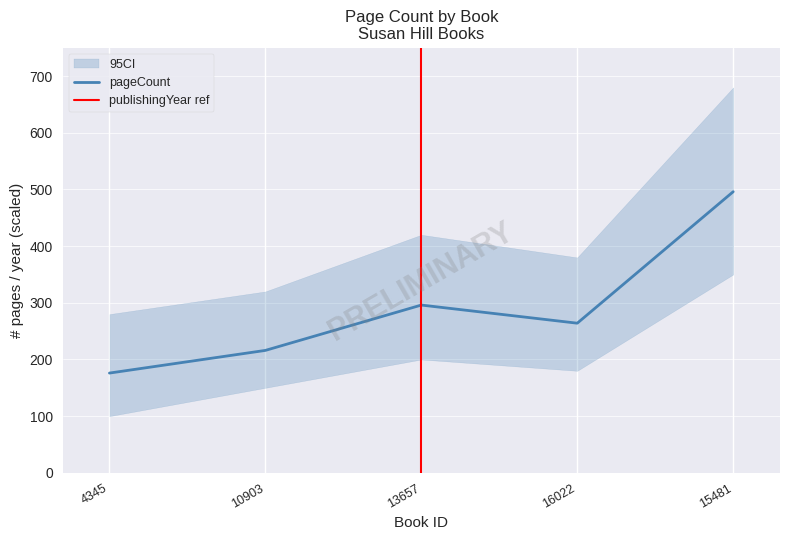

List the labels in order of value, largest first.

15481, 13657, 16022, 10903, 4345